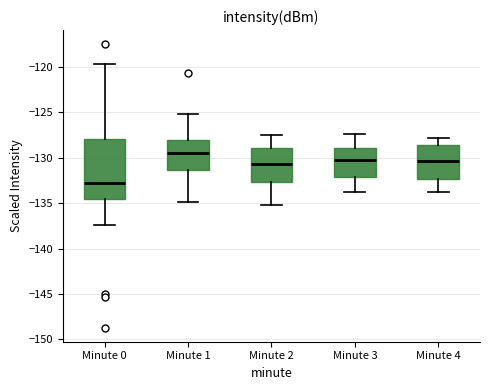

Which box's median line is the lowest?

Minute 0